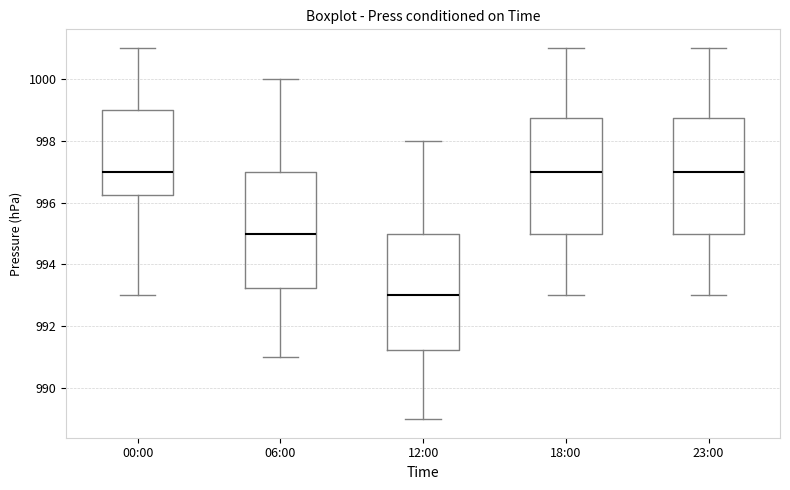

Reading left to right, read every box against the y-axis: the position of its median line, the range the box covers, and the ends of its whiskers. The values are not printed on the chart, so give them approximately, as read against the axis.

00:00: median 997.0, box 996.2 to 999.0, whiskers 993.0 to 1001.0
06:00: median 995.0, box 993.2 to 997.0, whiskers 991.0 to 1000.0
12:00: median 993.0, box 991.2 to 995.0, whiskers 989.0 to 998.0
18:00: median 997.0, box 995.0 to 998.8, whiskers 993.0 to 1001.0
23:00: median 997.0, box 995.0 to 998.8, whiskers 993.0 to 1001.0